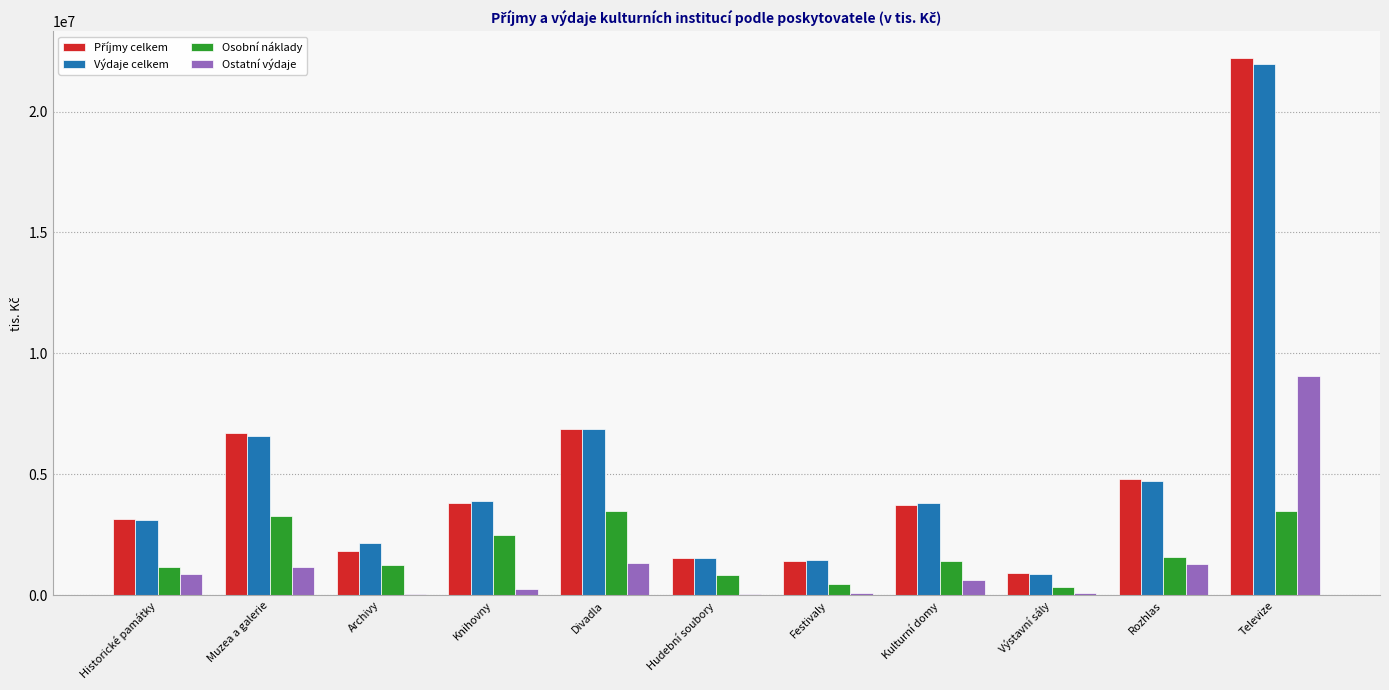

How many groups of bars are there?

11